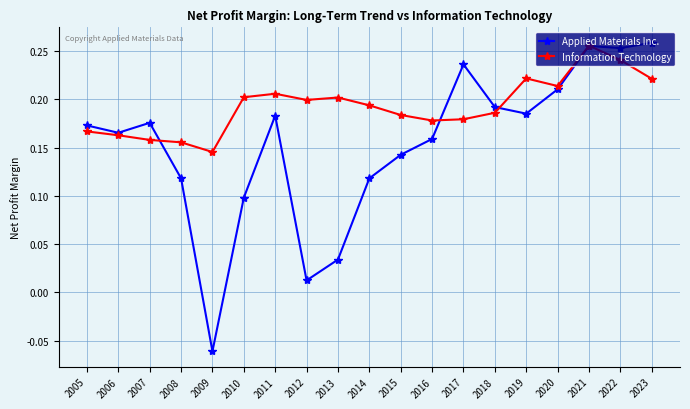

List the series in order of their peak value, lowest first.

Information Technology, Applied Materials Inc.